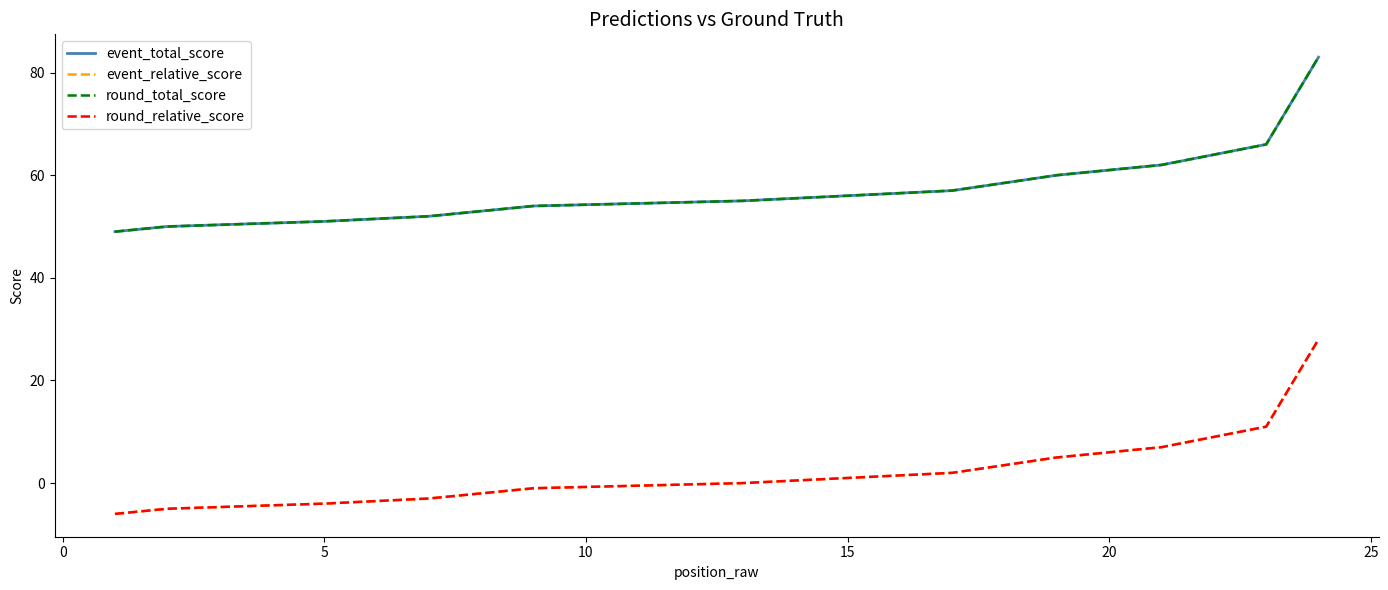

Which series has the largest total across all categories?

event_total_score